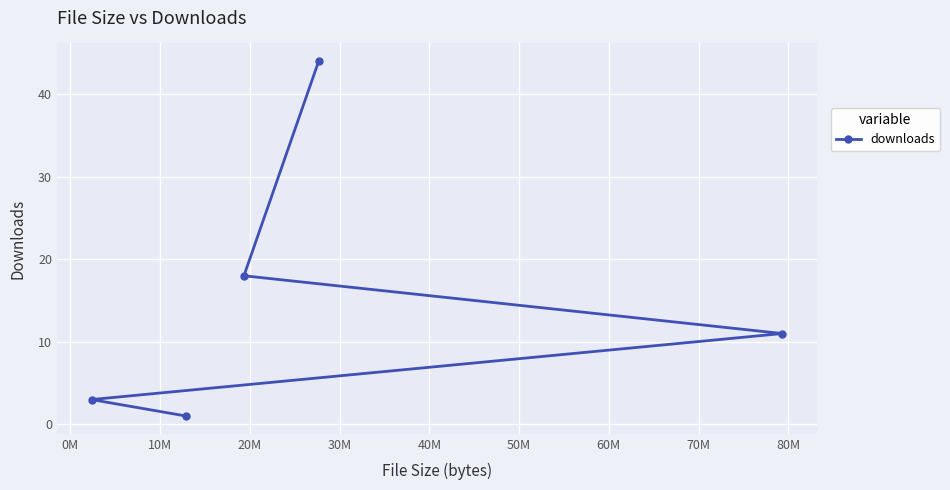

What is the maximum value shown in the chart?

44